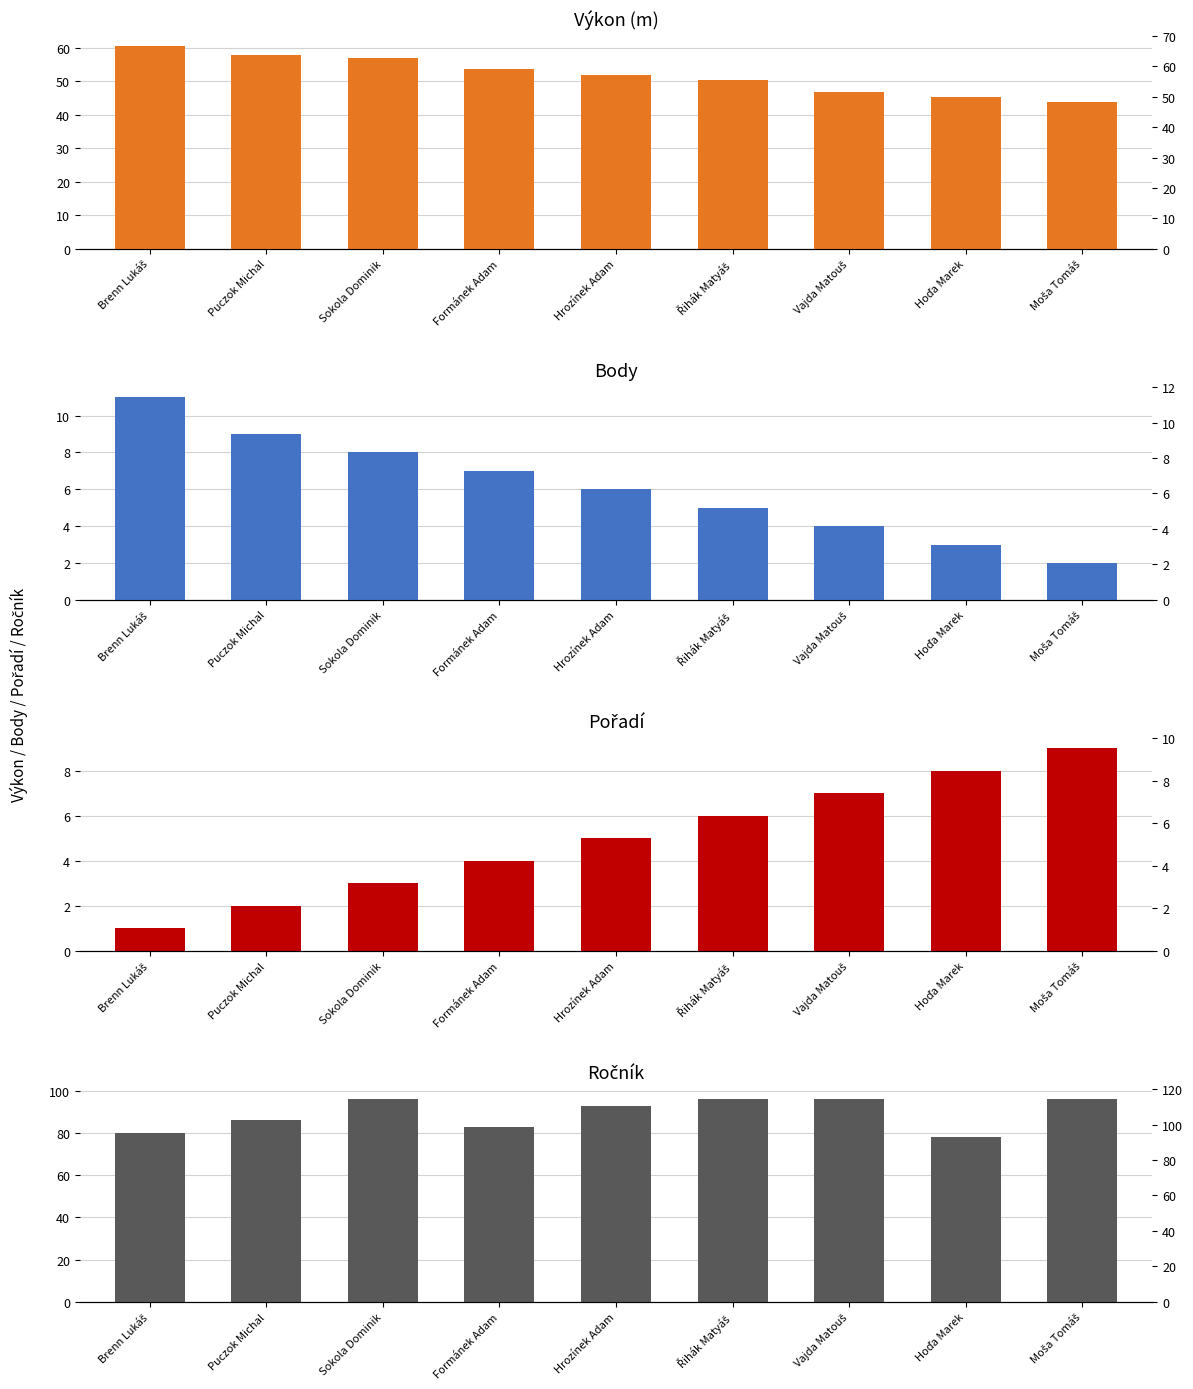

What is the average value of the Ročník series?

89.3